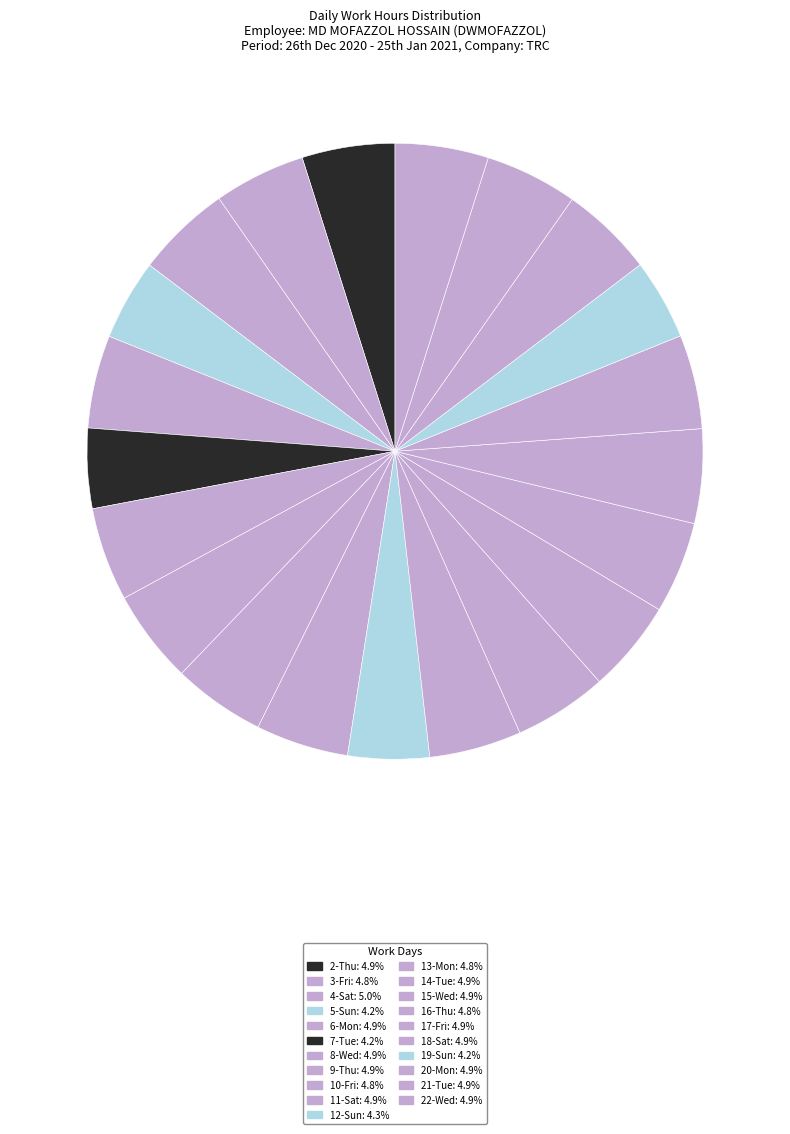

How many segments does this pie chart have?

21